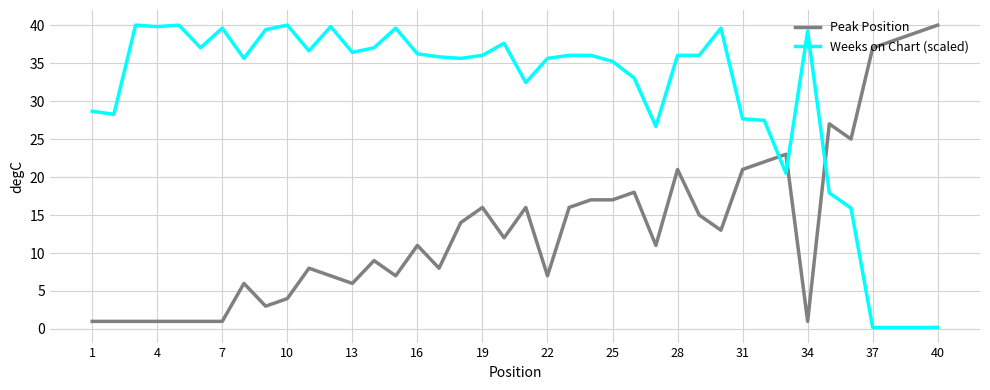

What is the difference between the maximum and minimum values in the Peak Position series?

39.0